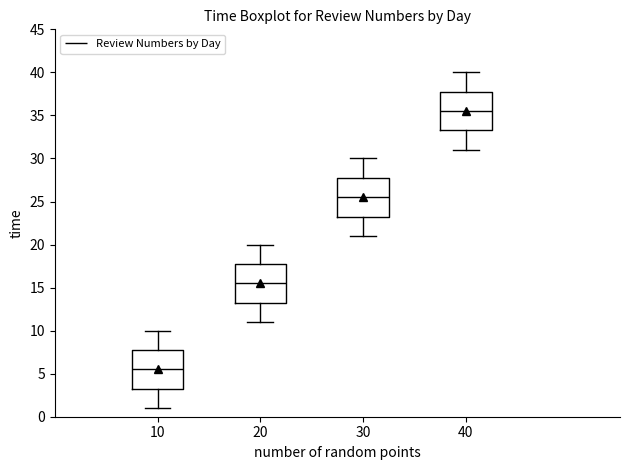

Reading left to right, read every box against the y-axis: the position of its median line, the range the box covers, and the ends of its whiskers. The values are not printed on the chart, so give them approximately, as read against the axis.

10: median 5.5, box 3.5 to 8.0, whiskers 1.0 to 10.0
20: median 15.5, box 13.5 to 18.0, whiskers 11.0 to 20.0
30: median 25.5, box 23.5 to 28.0, whiskers 21.0 to 30.0
40: median 35.5, box 33.5 to 38.0, whiskers 31.0 to 40.0